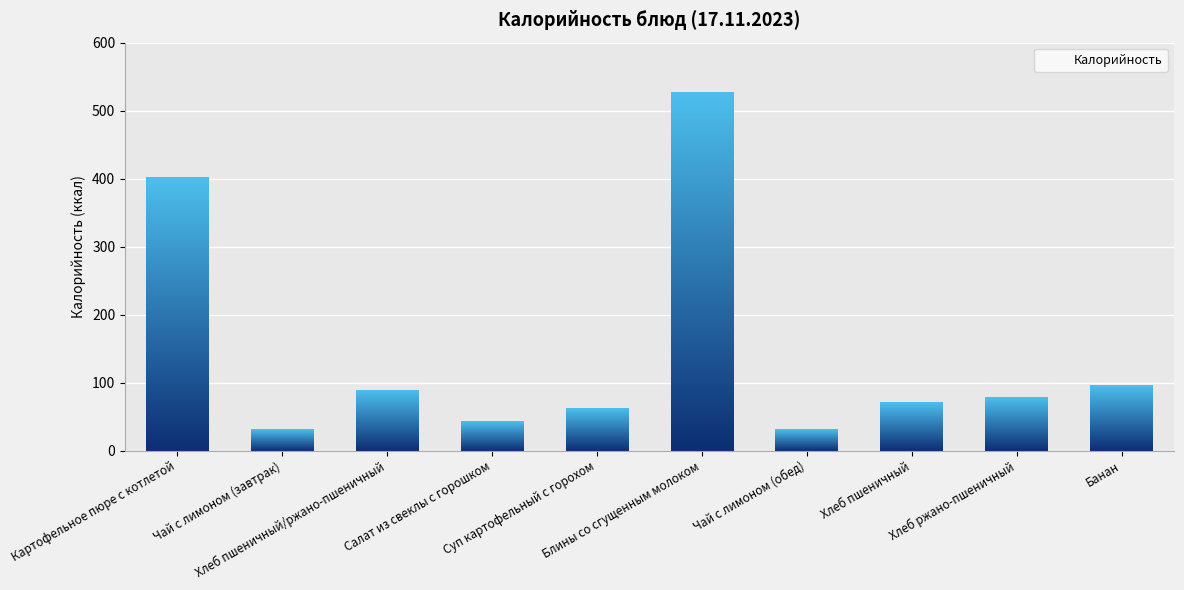

The value at Суп картофельный с горохом is 85. True or false?

False